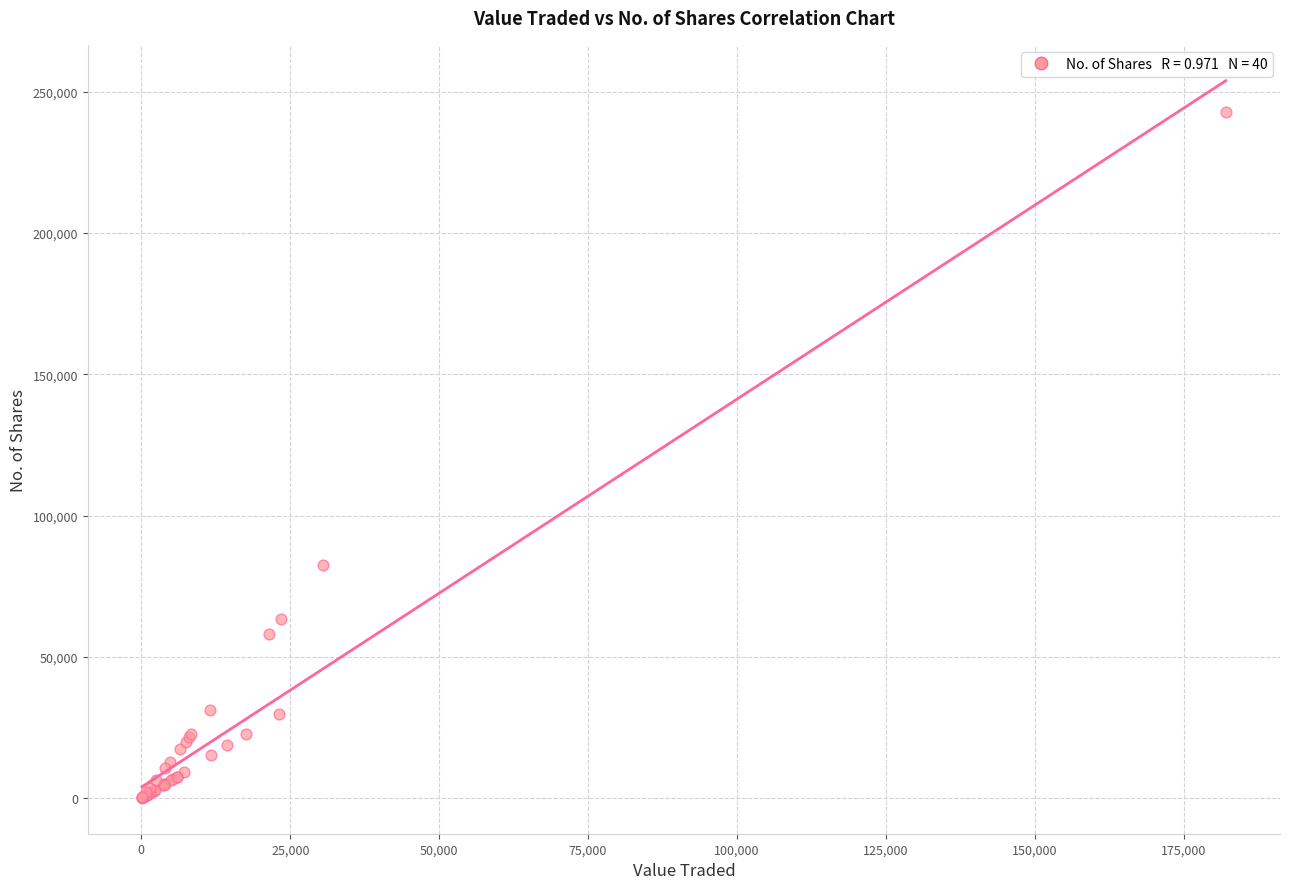

What Y value in the scatter plot is closest to 121462?

82434